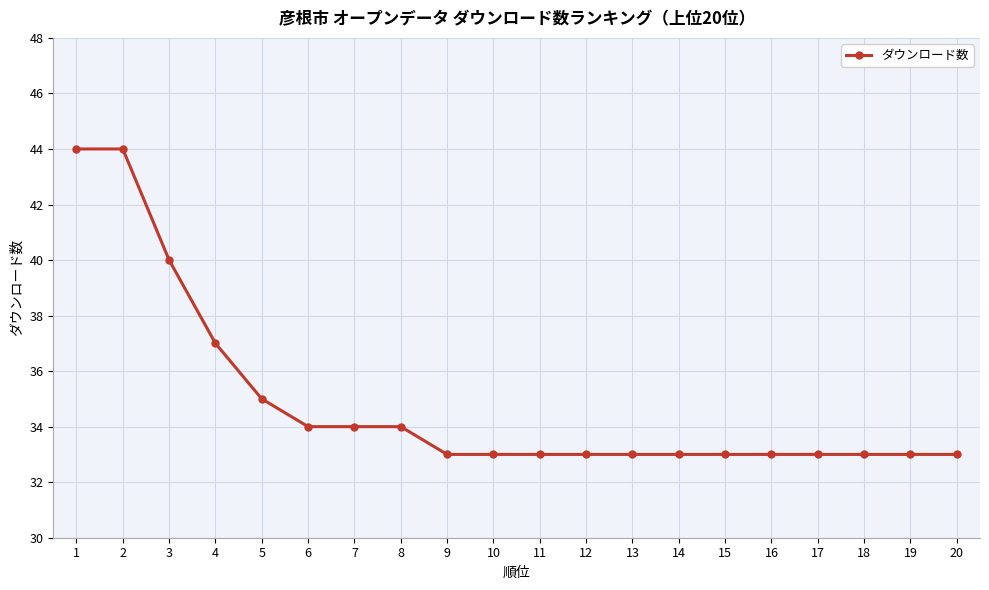

Reading right to left, list all the values displayed in this chart.

33	33	33	33	33	33	33	33	33	33	33	33	34	34	34	35	37	40	44	44